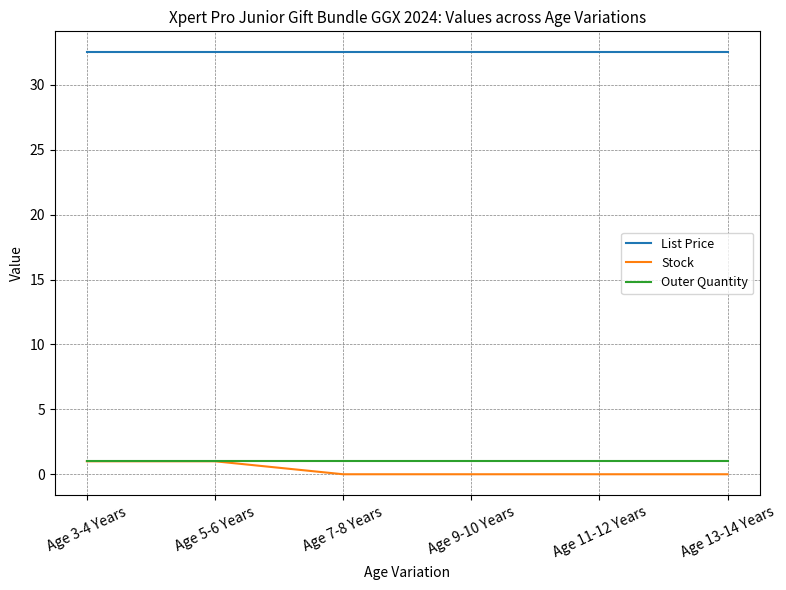

What is the maximum value for Stock?

1.0